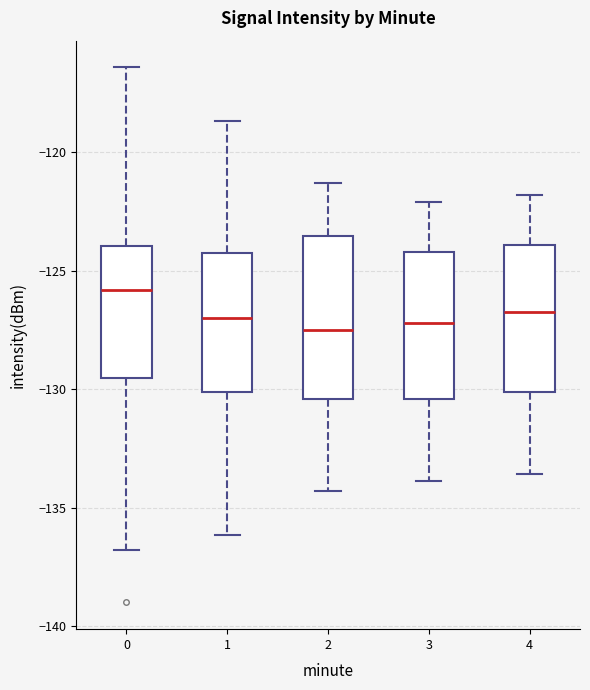

Which box's median line is the highest?

0